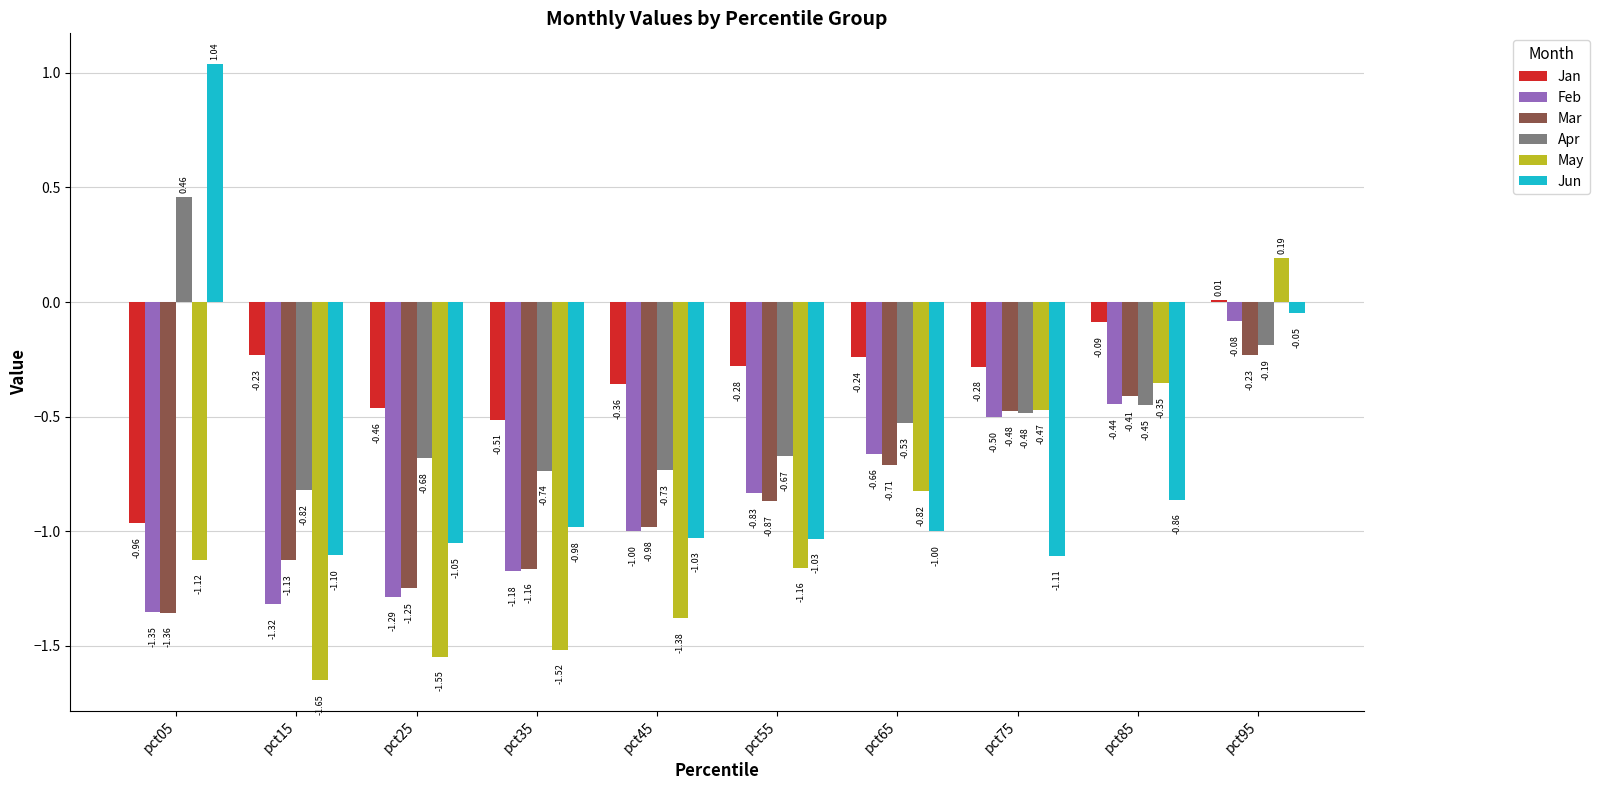

What is the sum of all Mar values?

-8.6